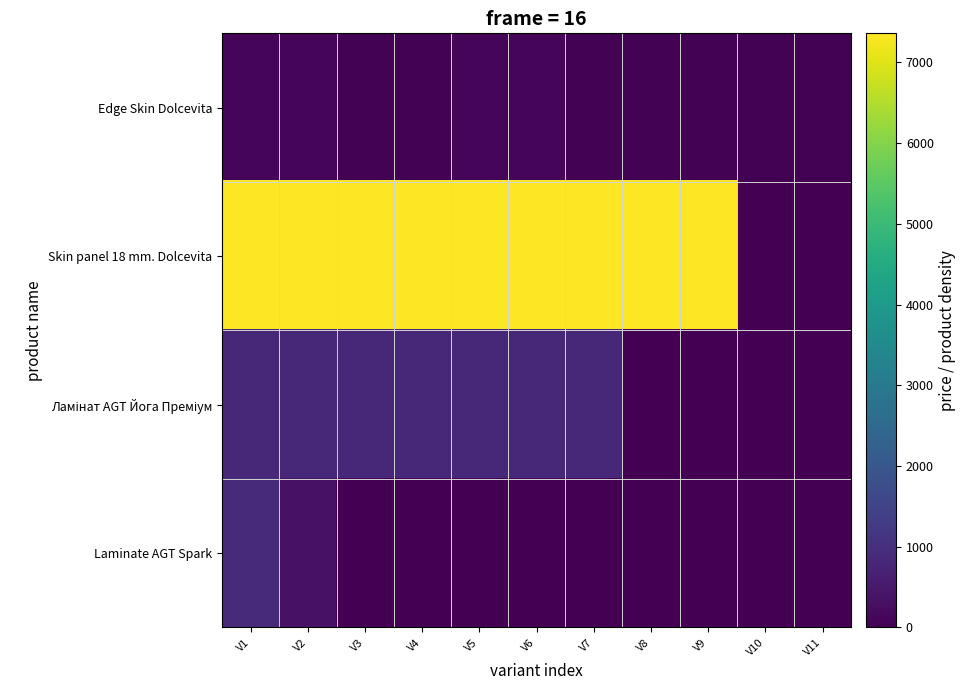

Which series changed the most between V2 and V3?

Laminate AGT Spark